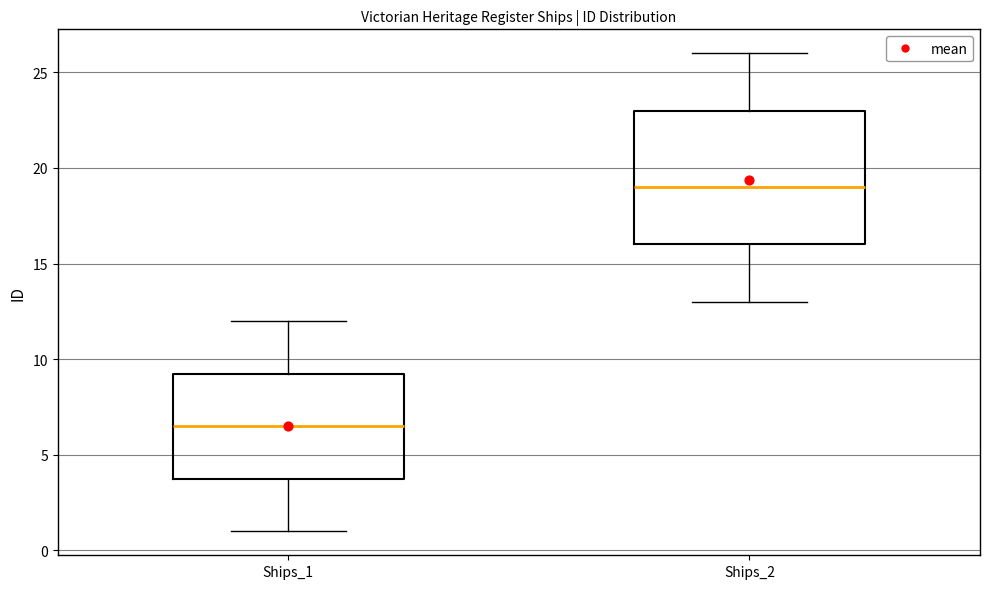

Which box's median line is the lowest?

Ships_1